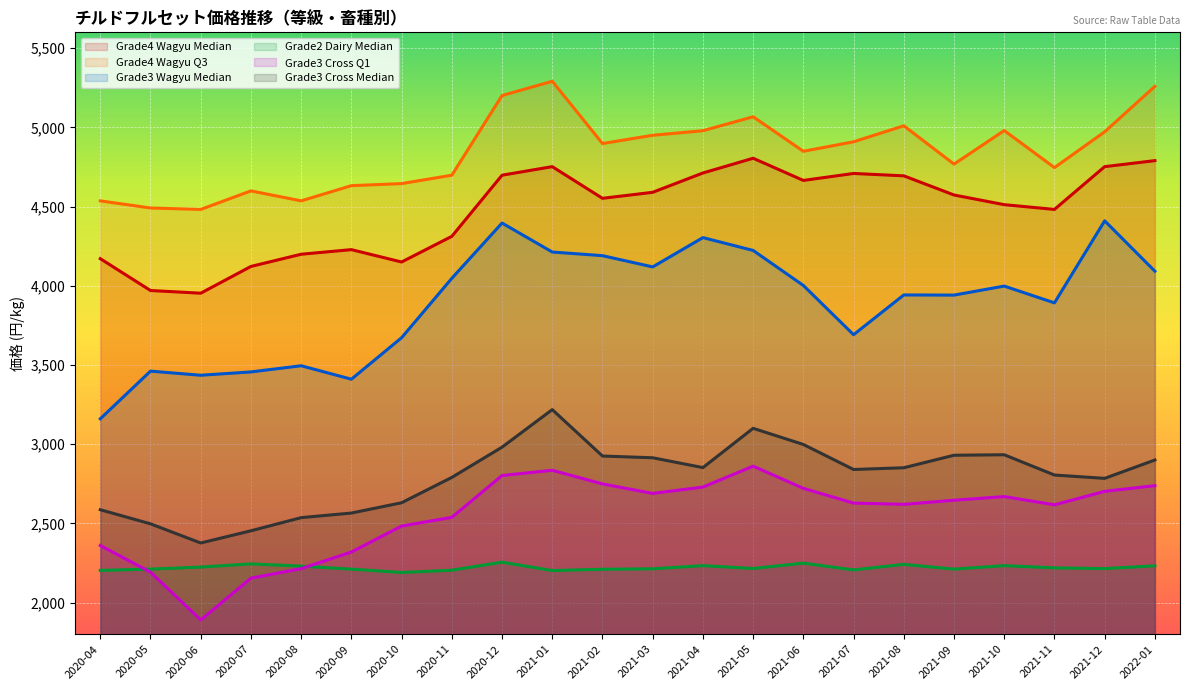

What is the maximum value for Grade3 Cross Q1?

2861